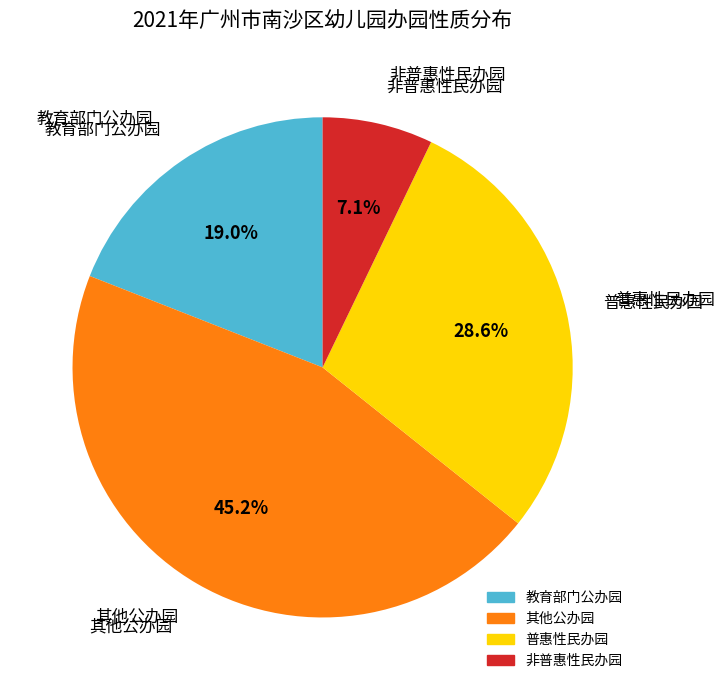

How many slices are in this pie chart?

4